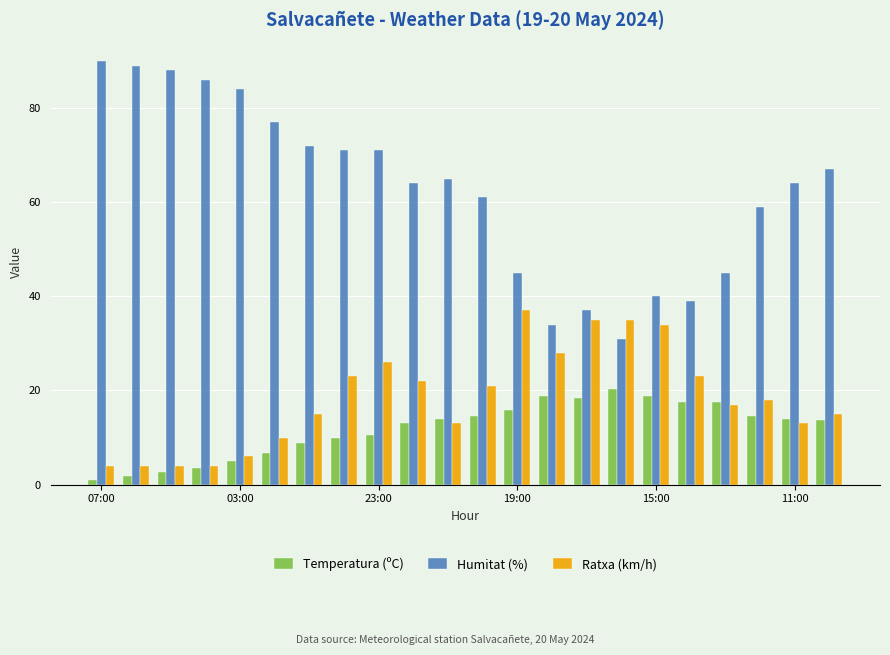

What is the difference between the maximum and second lowest values in the Ratxa (km/h) series?

33.0